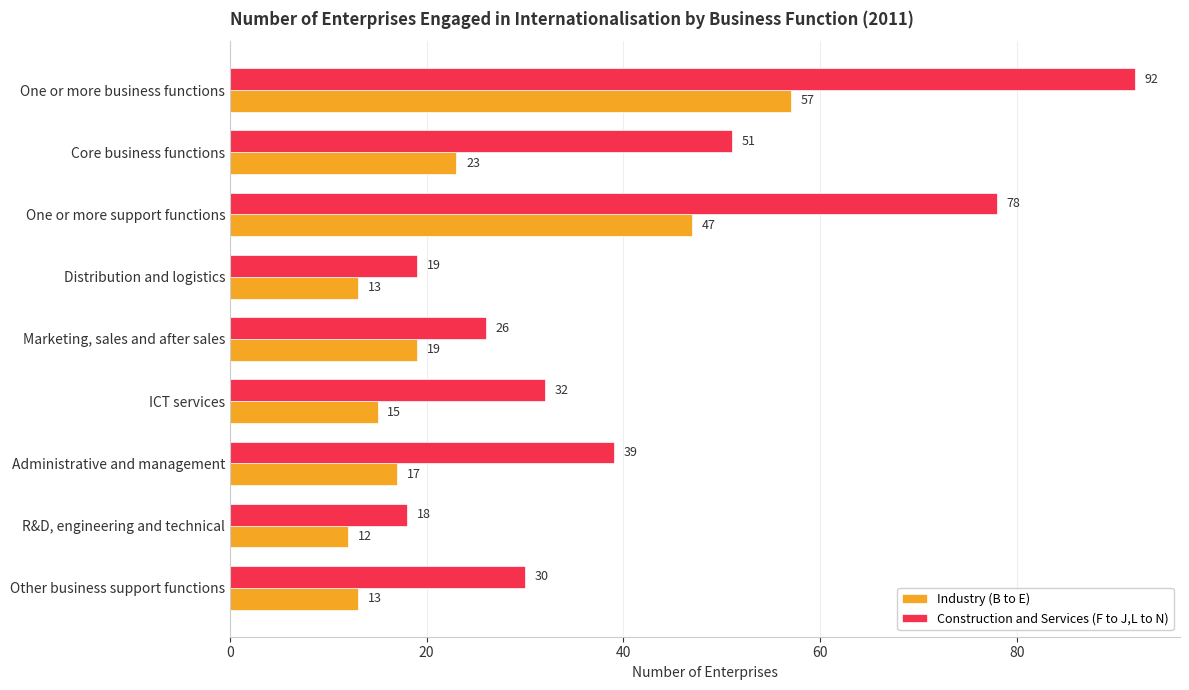

Rank the series by their average value, from lowest to highest.

Industry (B to E), Construction and Services (F to J,L to N)